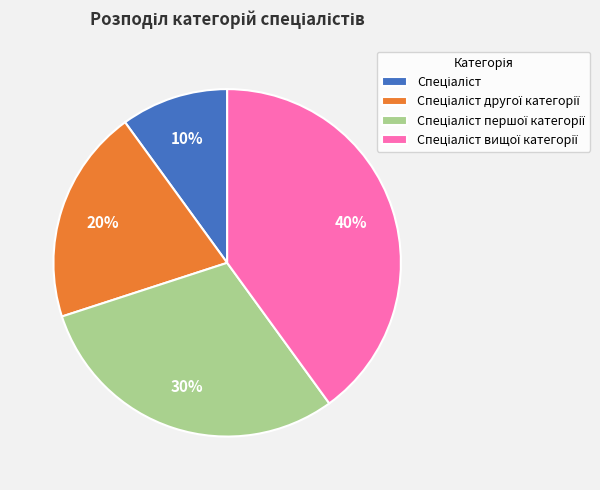

Is there any slice that represents more than half of the pie?

No